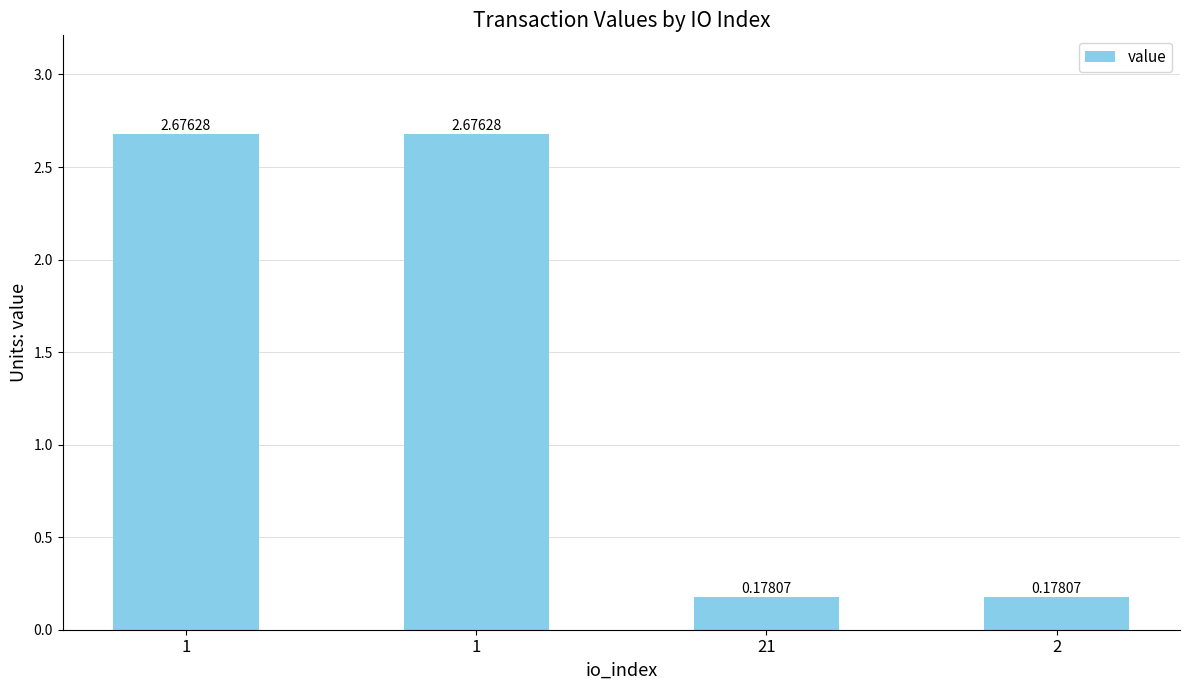

What is the difference between the values at 1 and 2?

2.5